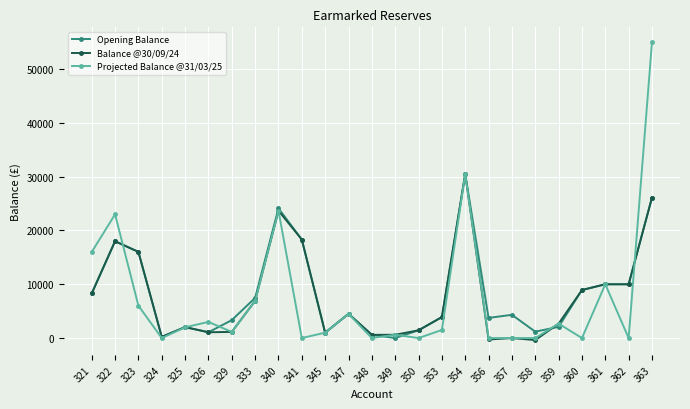

What are all the series names shown in the legend?

Opening Balance, Balance @30/09/24, Projected Balance @31/03/25